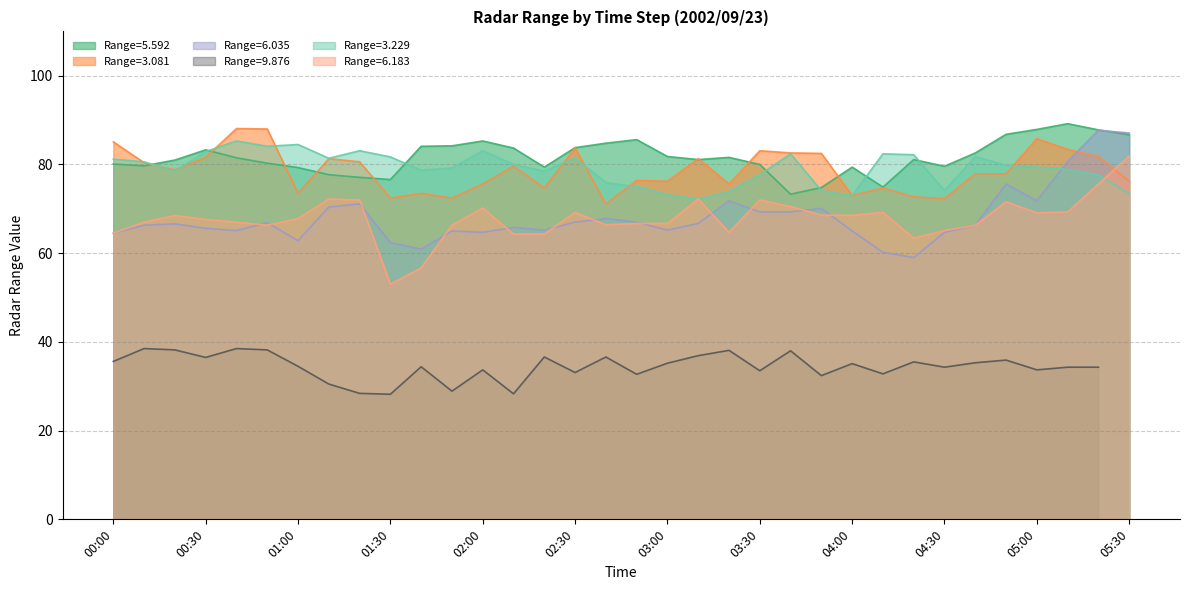

Where does the   6.183 series first go above 67?

00:20